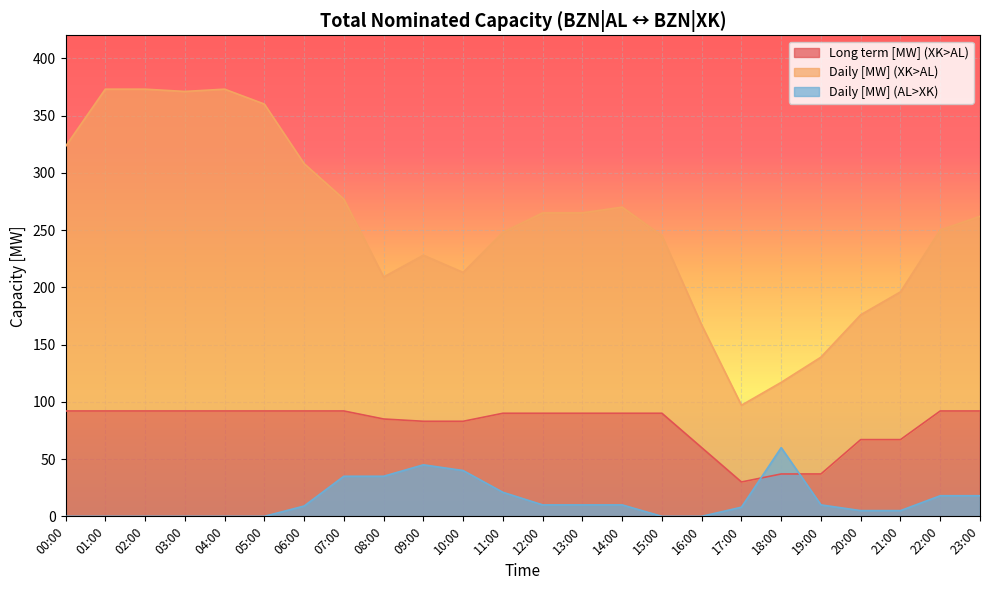

What are all the series names shown in the legend?

Long term [MW] (XK>AL), Daily [MW] (XK>AL), Daily [MW] (AL>XK)